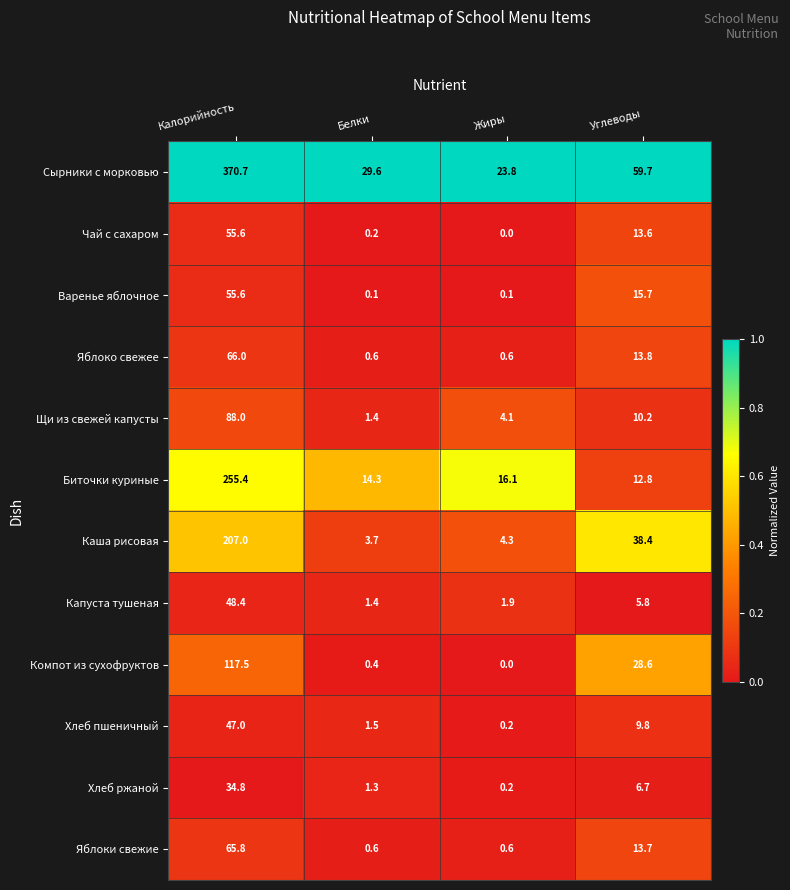

Which series changed the most between Жиры and Углеводы?

Сырники с морковью